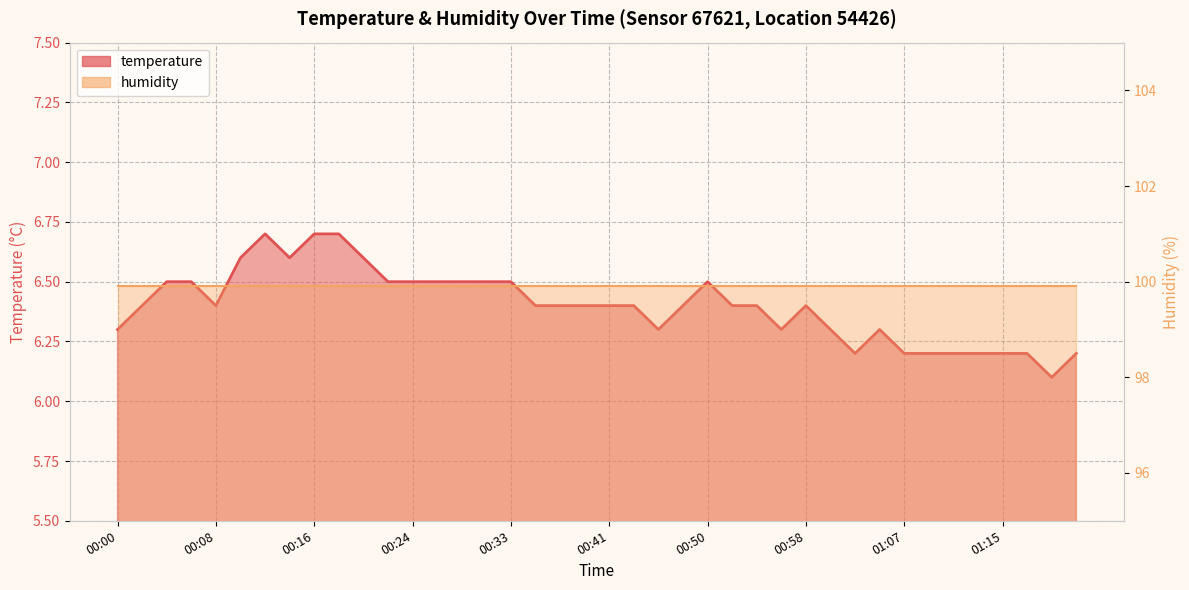

Reading left to right, what are all the values shown in this chart?

6.3	6.4	6.5	6.5	6.4	6.6	6.7	6.6	6.7	6.7	6.6	6.5	6.5	6.5	6.5	6.5	6.5	6.4	6.4	6.4	6.4	6.4	6.3	6.4	6.5	6.4	6.4	6.3	6.4	6.3	6.2	6.3	6.2	6.2	6.2	6.2	6.2	6.2	6.1	6.2